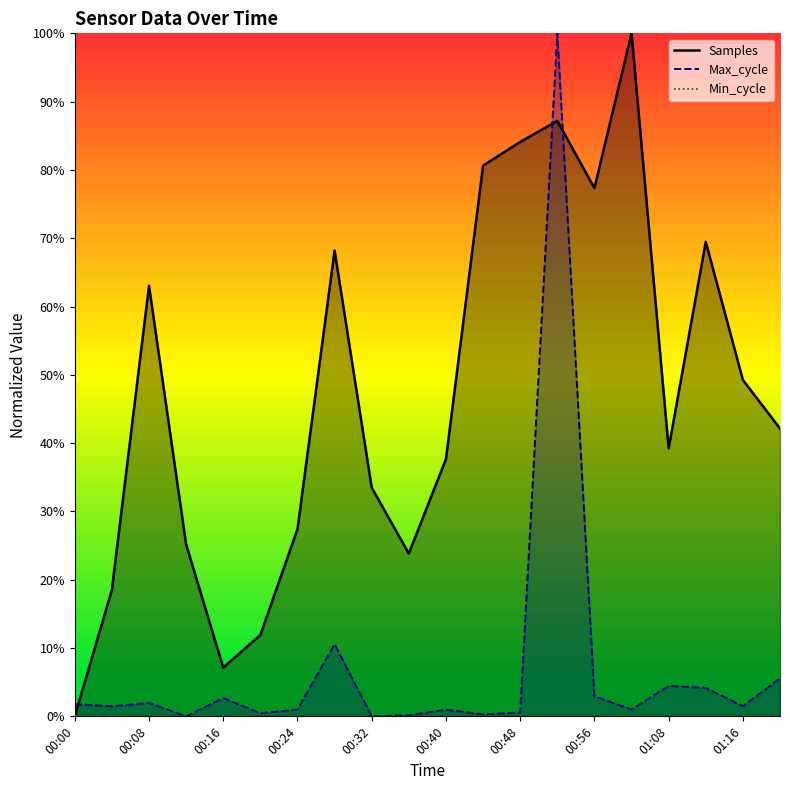

At which label does Samples reach its minimum?

00:00